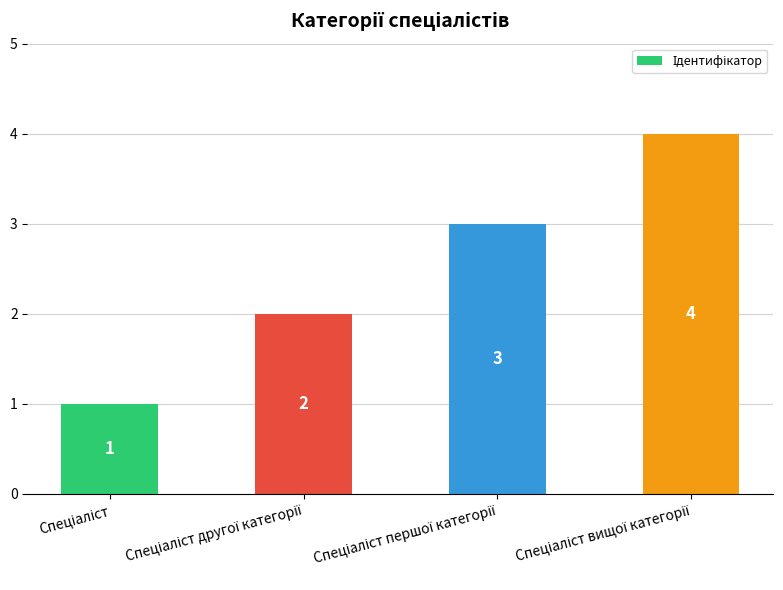

Count the number of categories in the chart.

4